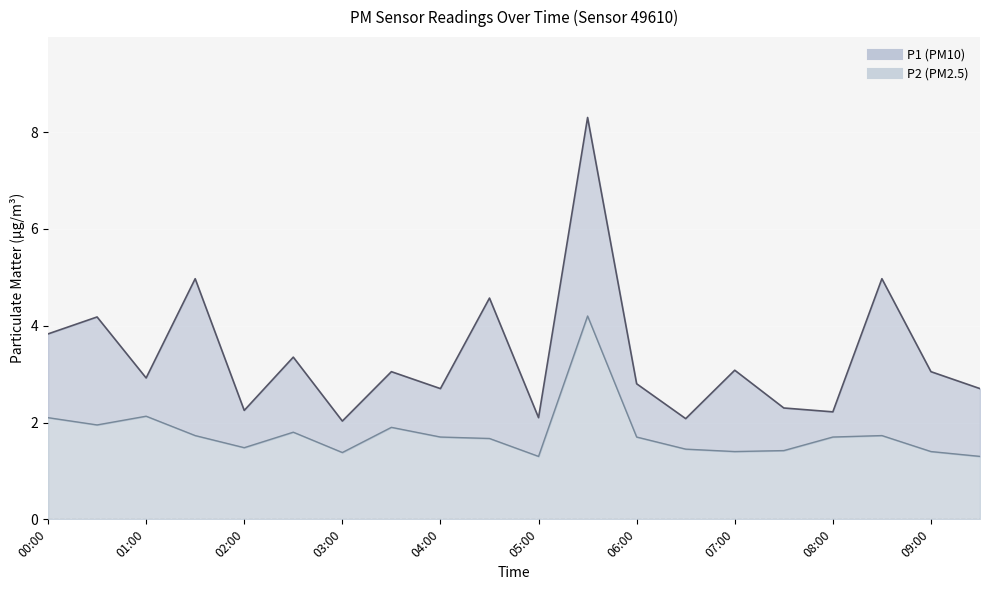

Read the P1 value at 01:00.

2.9